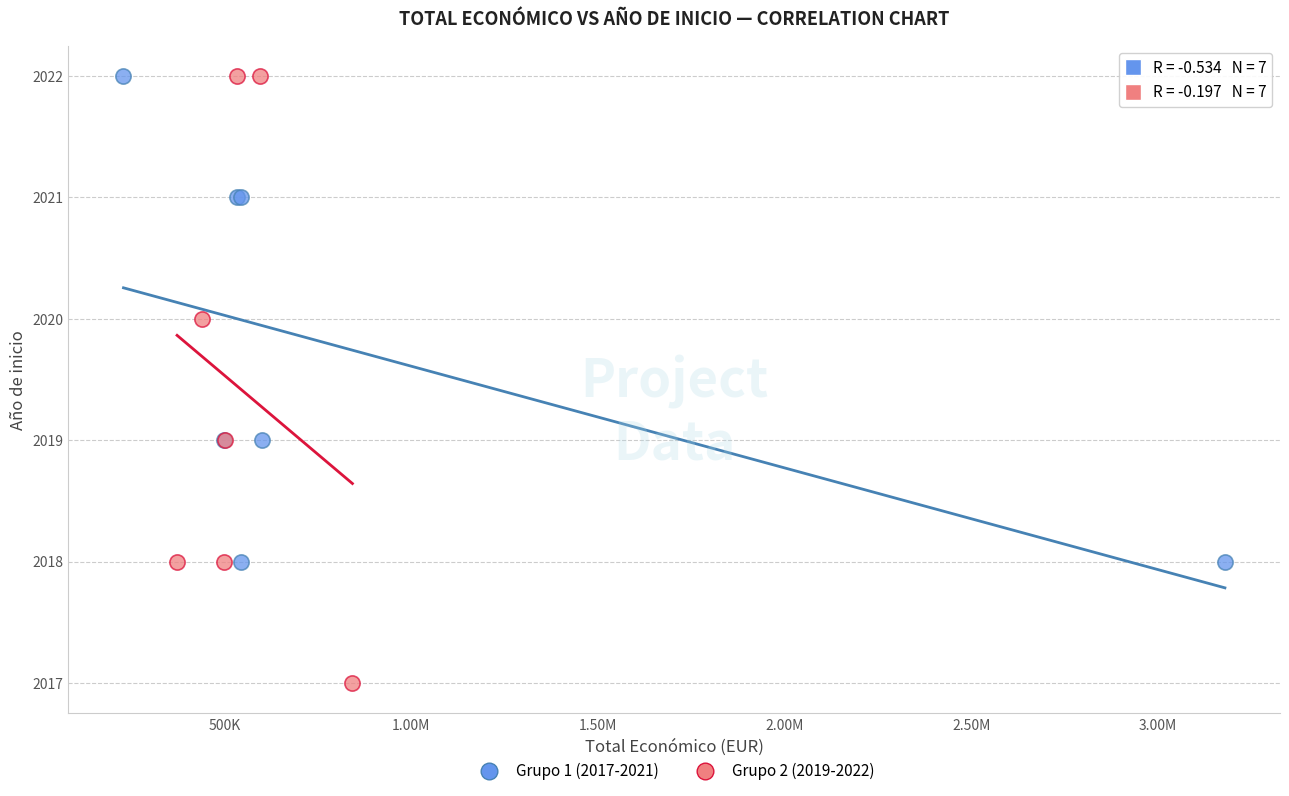

Which series has the widest spread of Y values?

Grupo 2 (2019-2022)